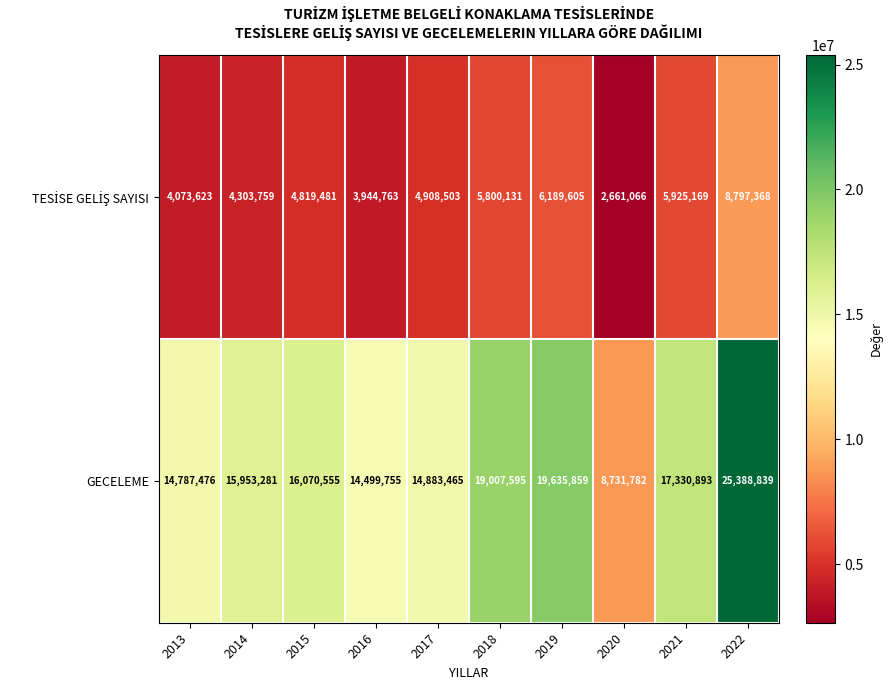

Where is GECELEME nearest to the value 17060310?

2021